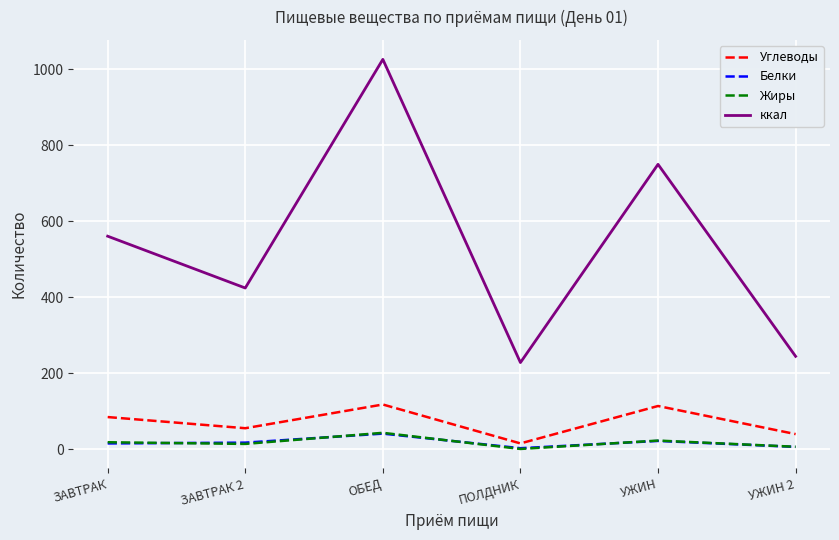

True or false: Белки and ккал cross at least once.

False